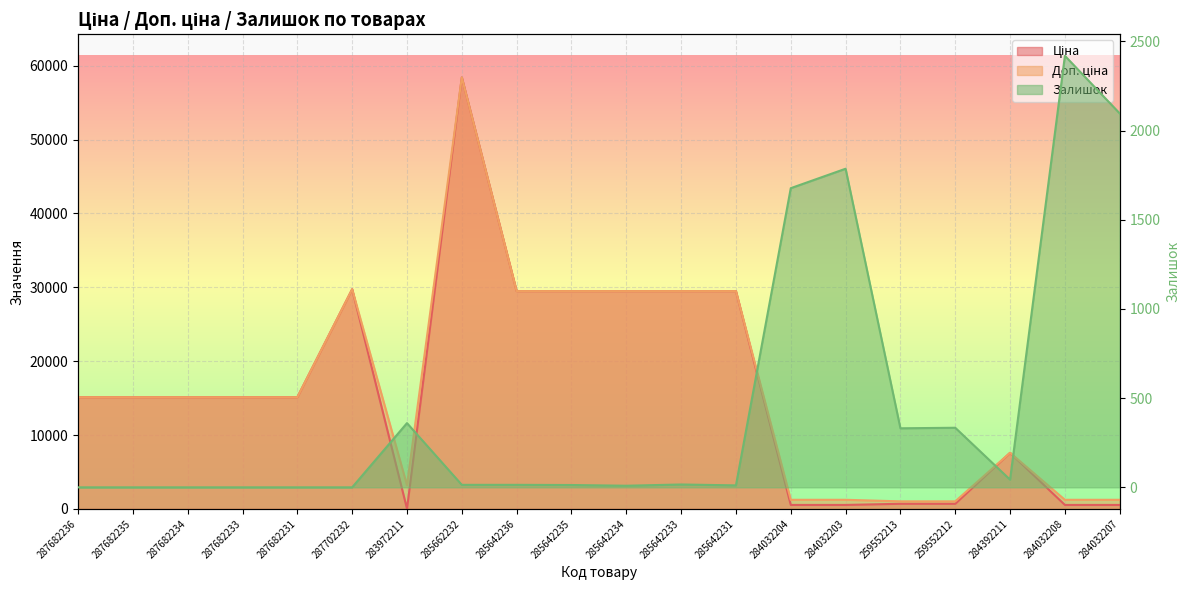

How many lines are shown in the chart?

3